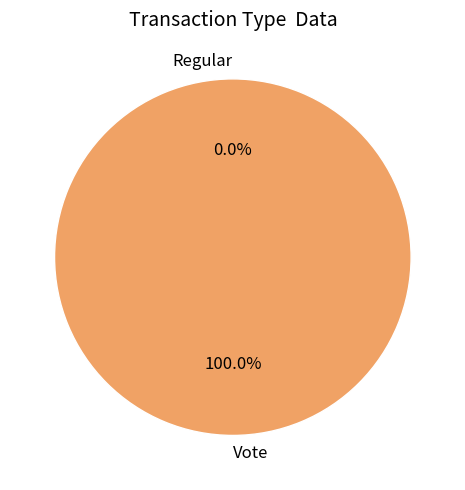

Count the number of slices in the pie.

2